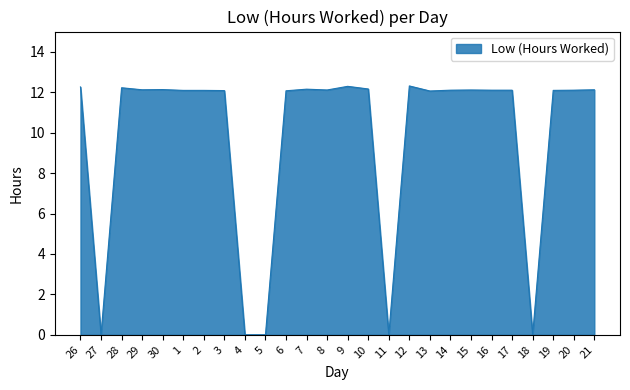

Read the value at 3.

12.1